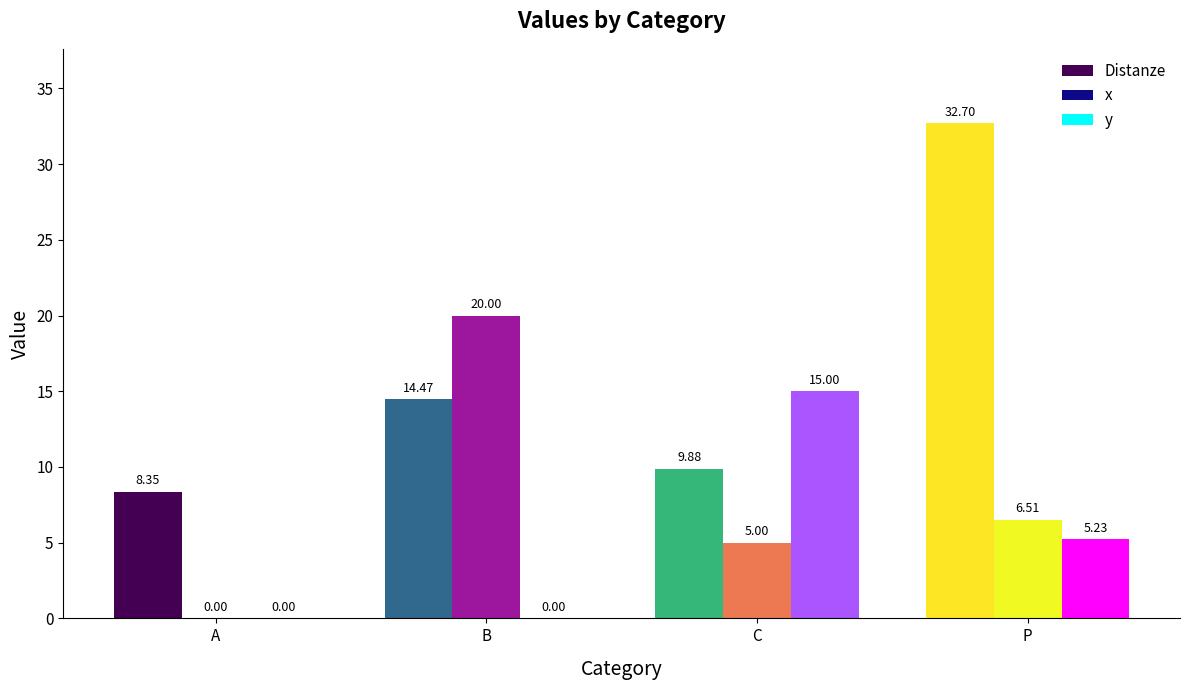

At which label is Distanze closest to 20?

B